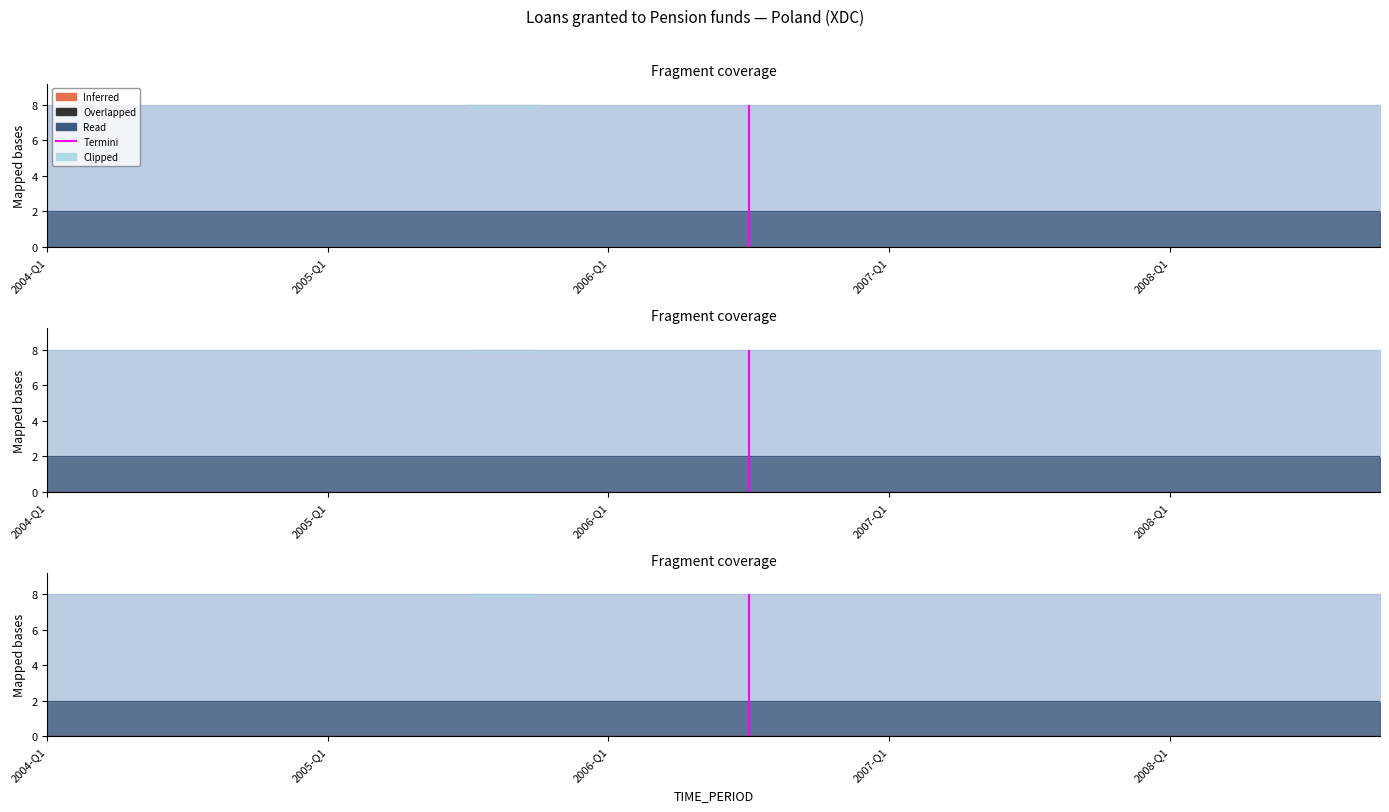

True or false: OBS_VALUE and UNIT_MULT cross at least once.

False